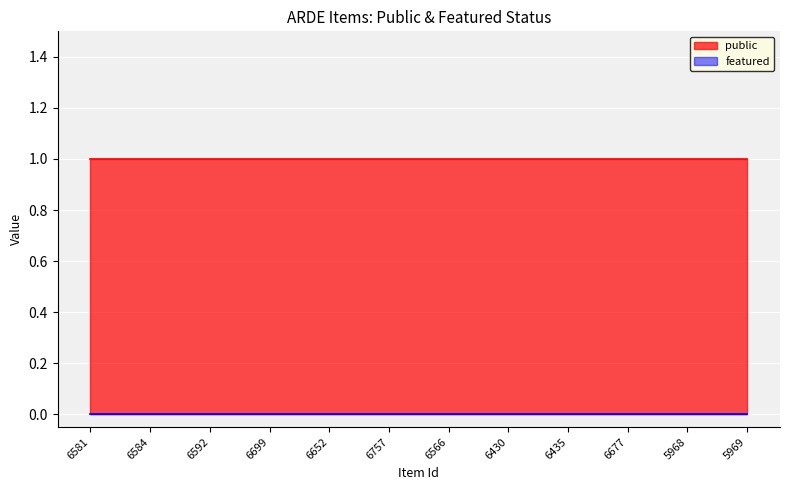

At which label does public reach its minimum?

6581